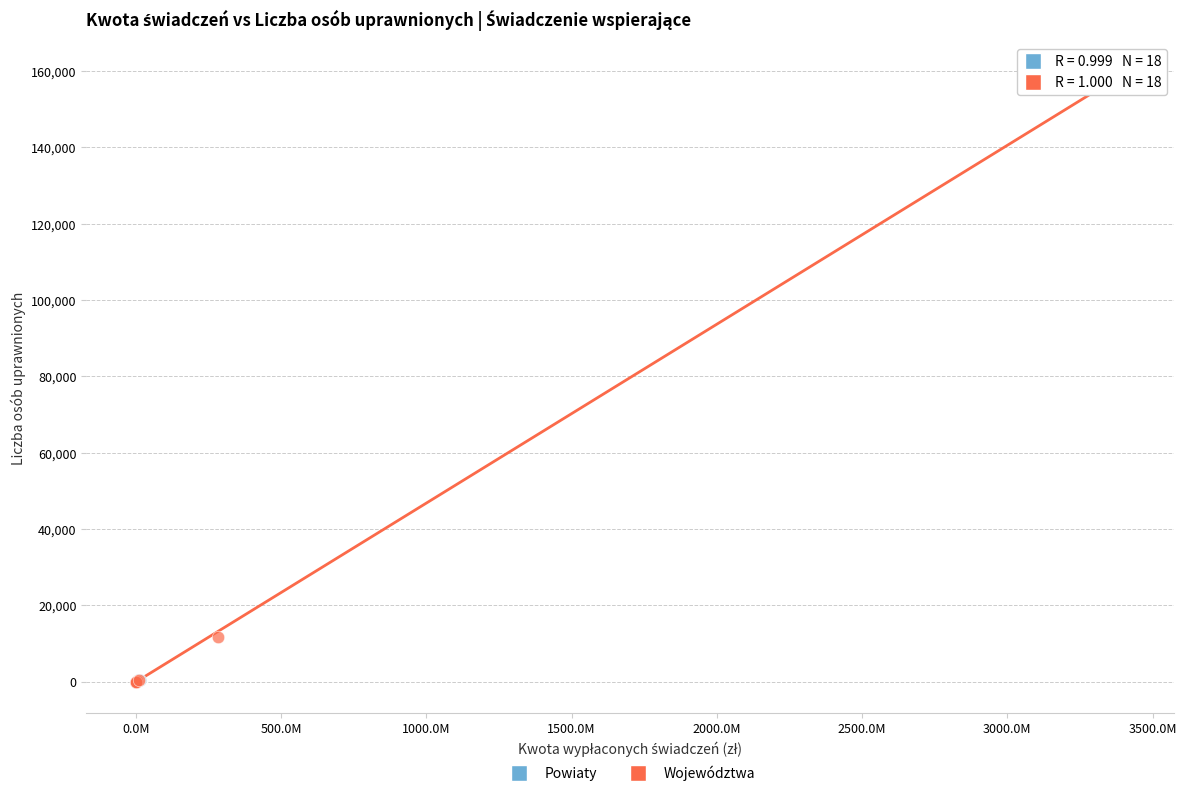

What are all the series names shown in the legend?

Powiaty, Województwa